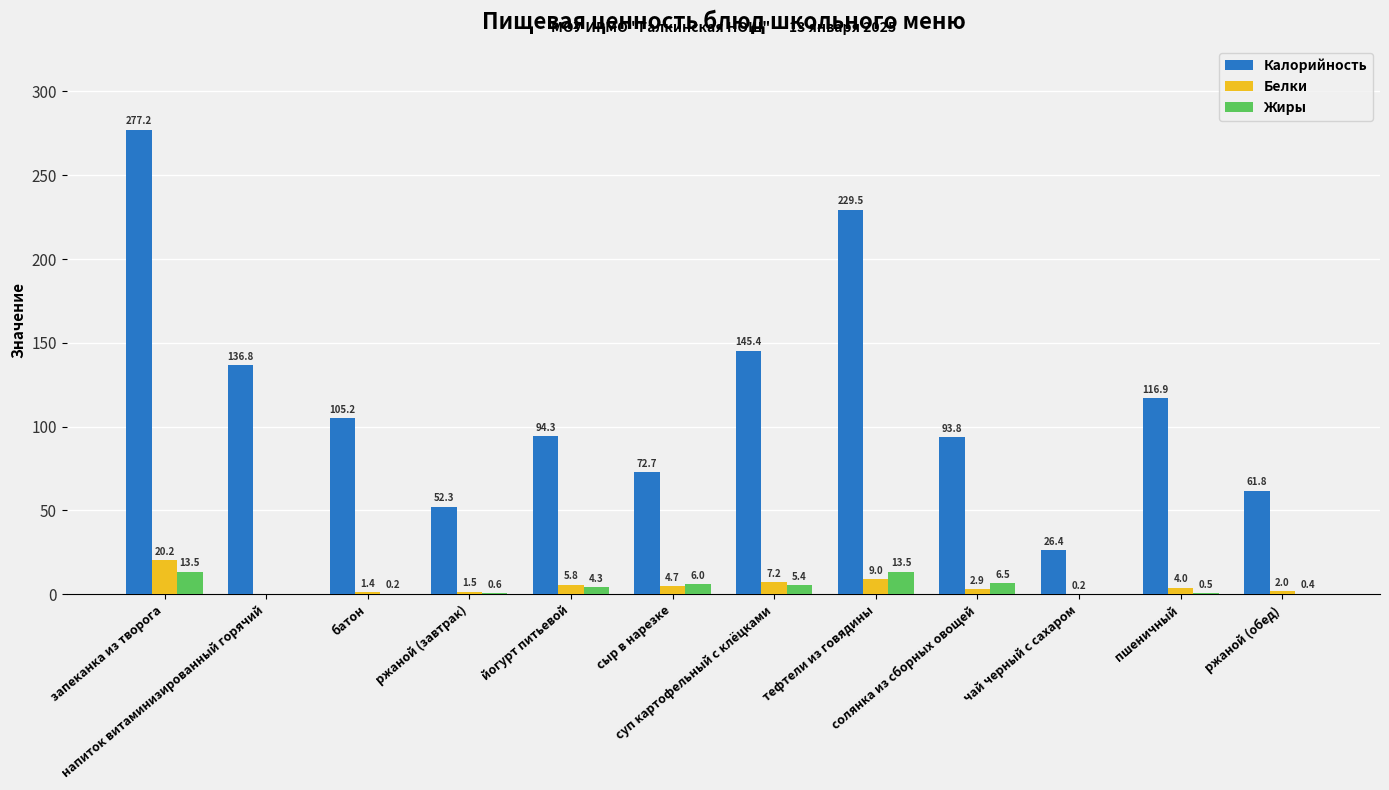

What is the total value across all series at йогурт питьевой?

104.4